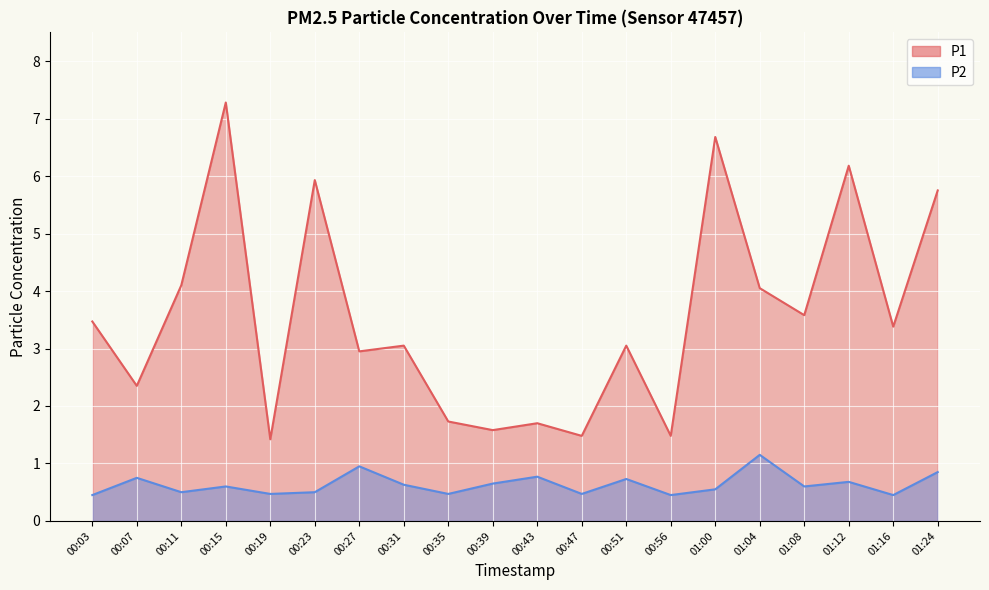

What is the difference between the P1 values at 00:31 and 01:00?

3.6